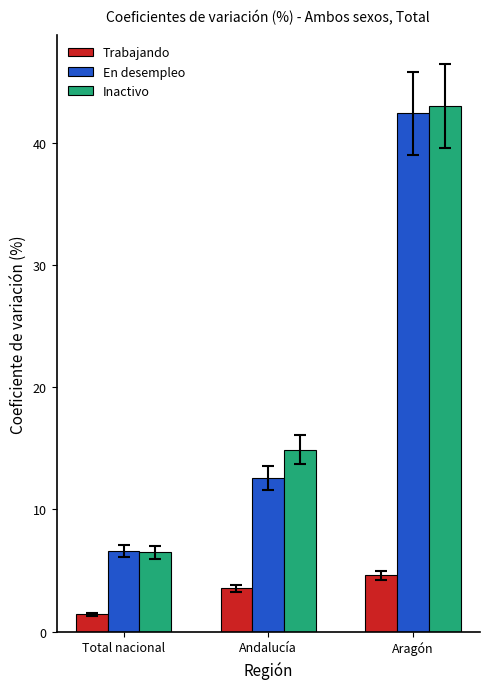

True or false: Inactivo has a value of 2.5 at Total nacional.

False